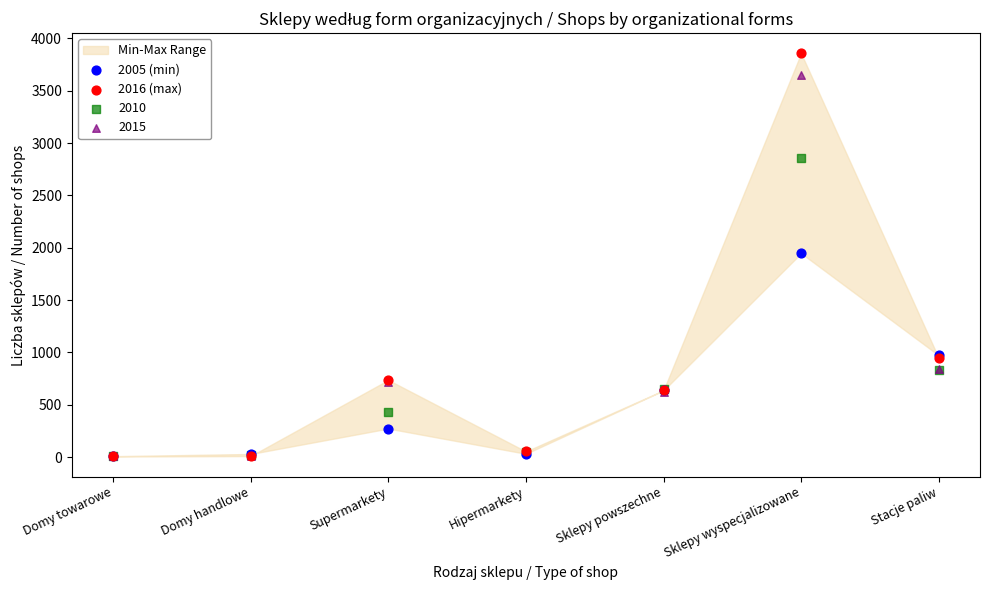

In the 2015 series, what Y value is closest to 1829?

838